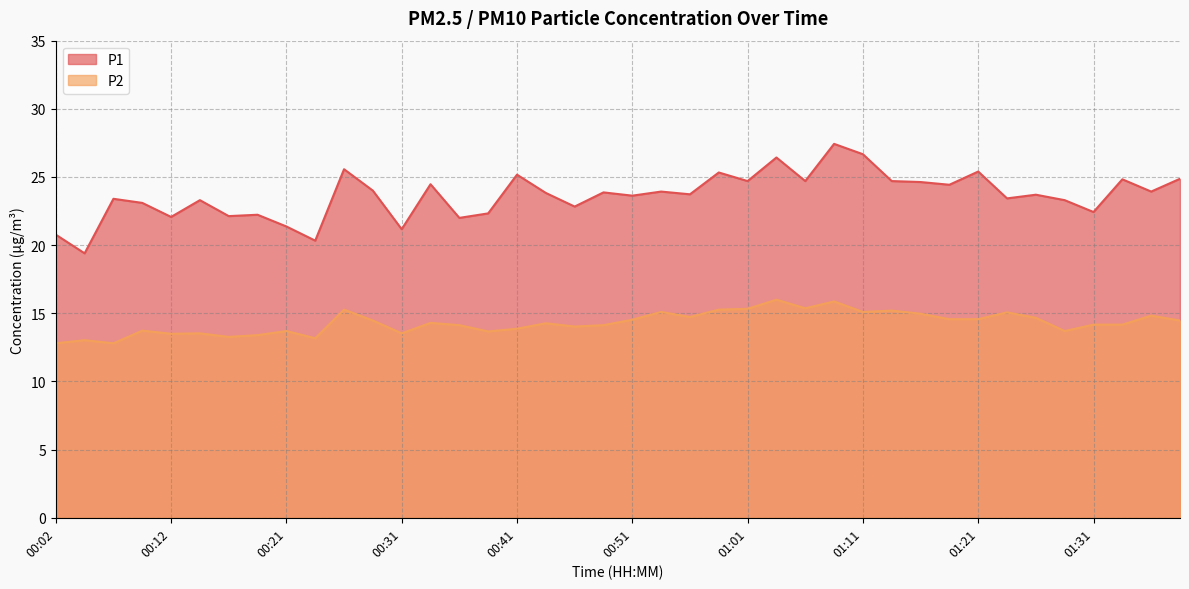

How many lines are shown in the chart?

2